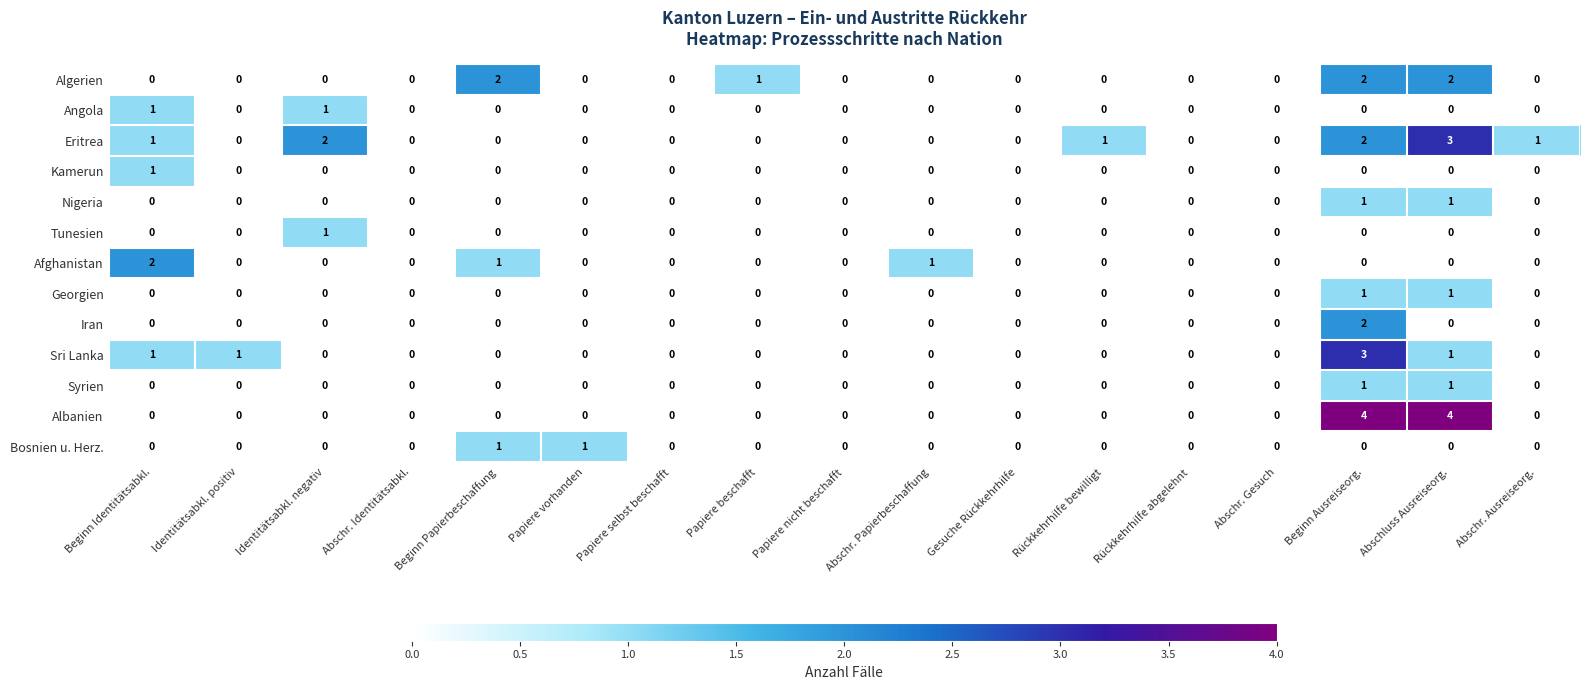

The value of Afghanistan at Abschr. Identitätsabkl. is -1. True or false?

False